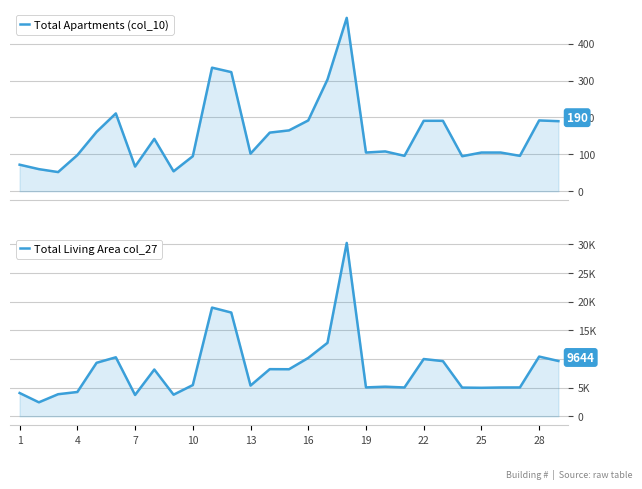

True or false: Total Apartments (col_10) has more than 0 points higher than both neighbors.

True